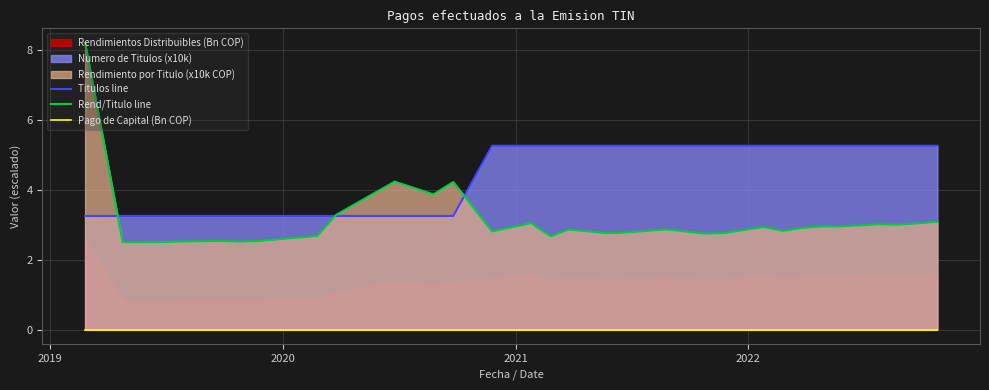

What is the lowest value of the Rend/Titulo line series?

2.5